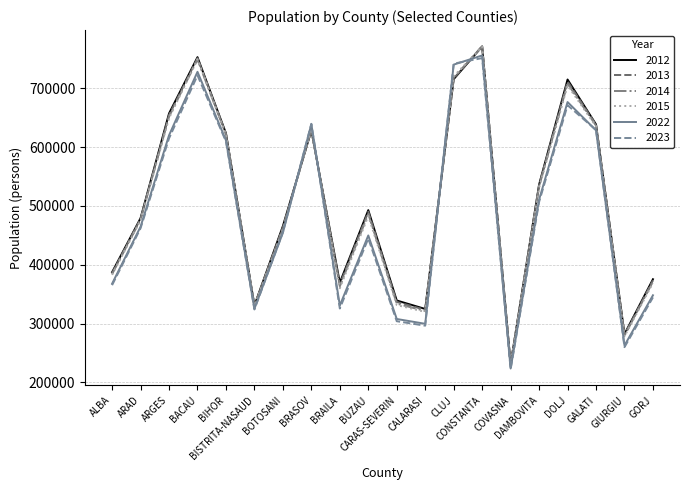

What is the maximum value for 2015?

770996